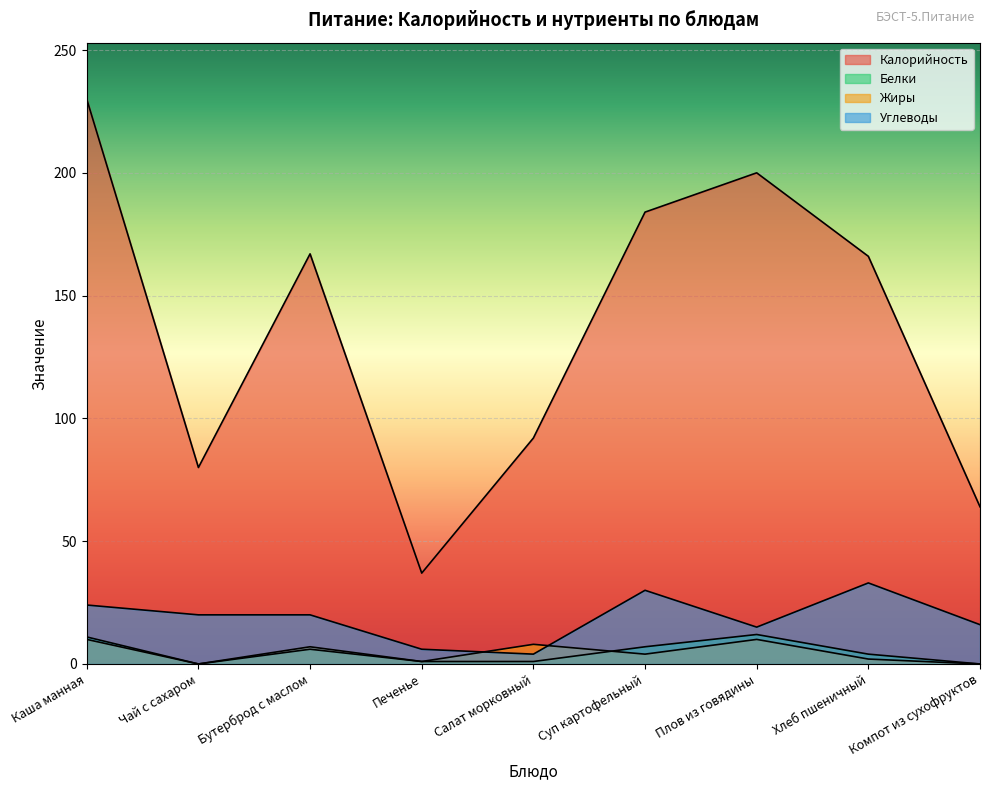

How many lines are shown in the chart?

4